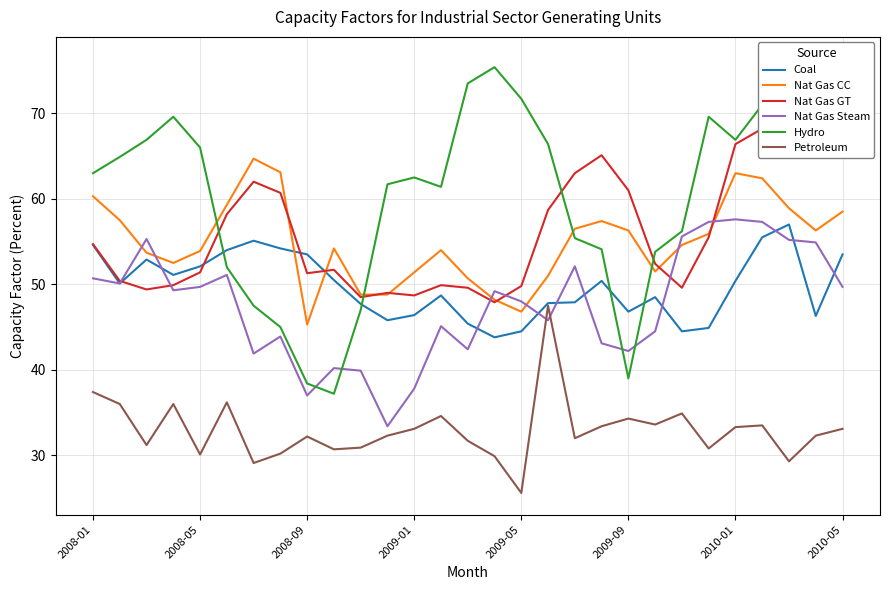

What are all the series names shown in the legend?

Coal, Nat Gas CC, Nat Gas GT, Nat Gas Steam, Hydro, Petroleum